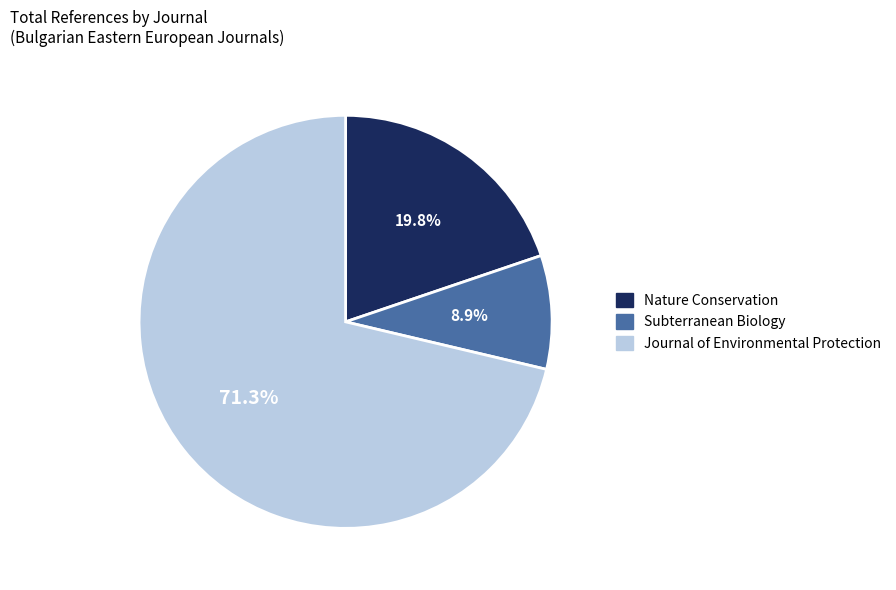

To the nearest percent, what is the combined percentage of Subterranean Biology and Journal of Environmental Protection?

80%